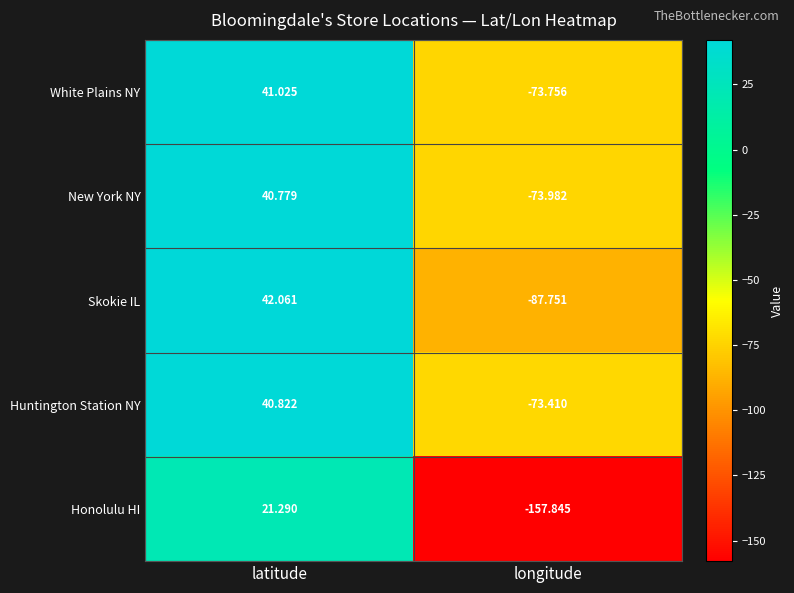

Between latitude and longitude, which series saw the biggest shift?

Honolulu HI